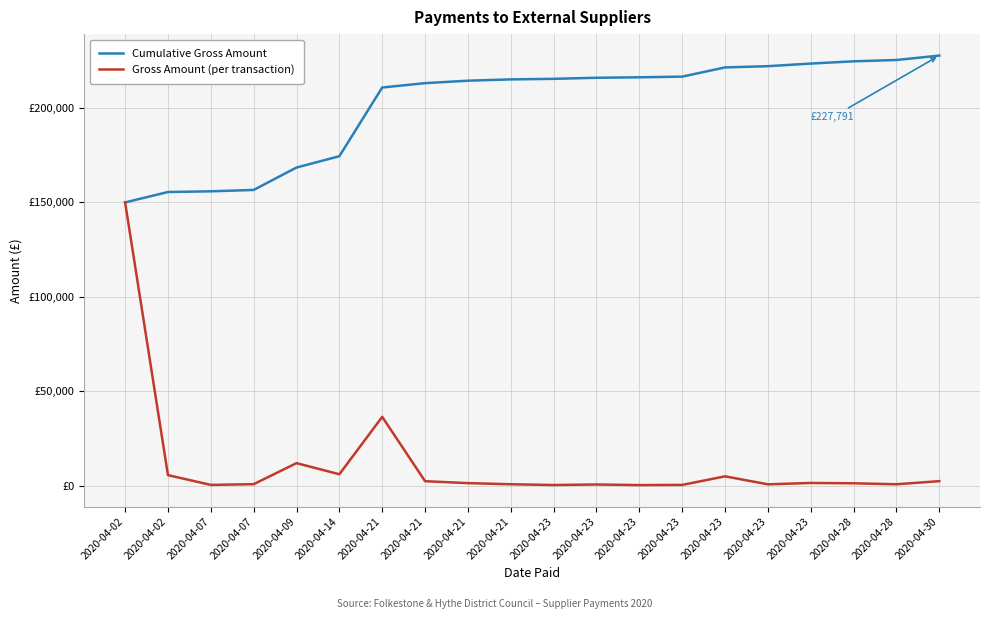

At which label does Gross Amount (per transaction) first exceed 1292?

2020-04-02